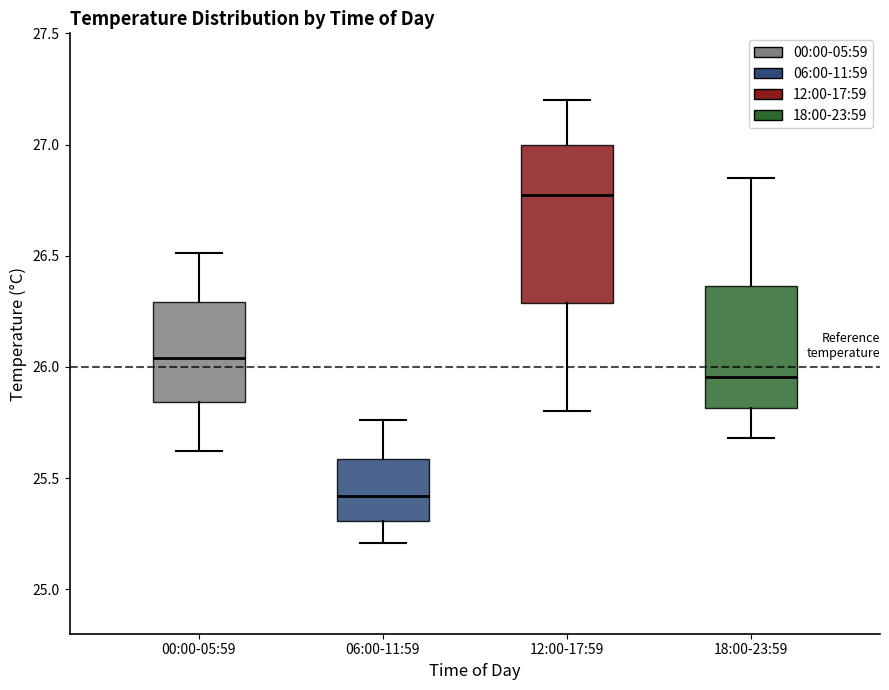

Comparing the boxes themselves (not the whiskers), which one is the tallest?

12:00-17:59